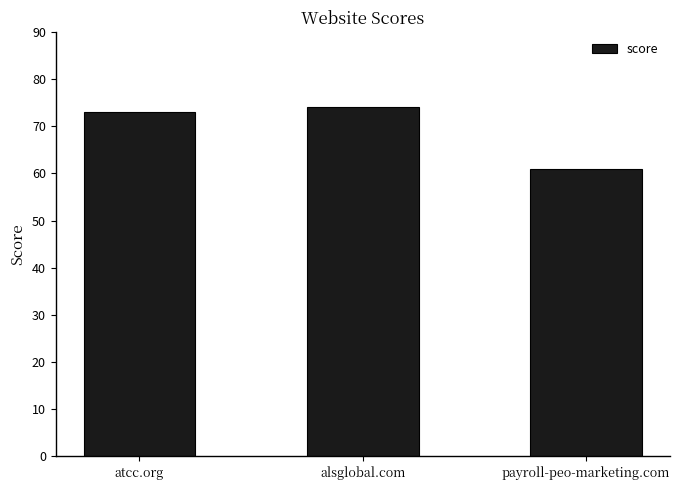

At which category does the chart reach its peak across all series?

alsglobal.com